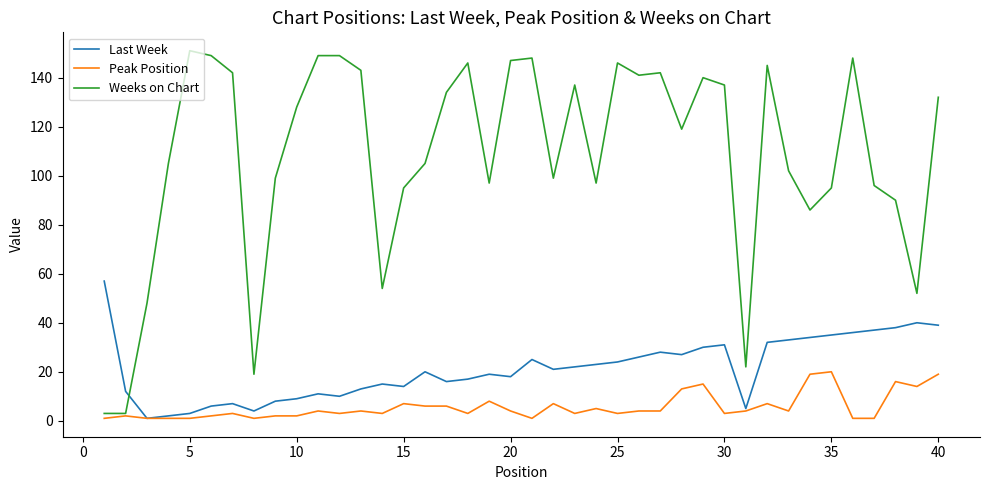

What is the lowest value of the Peak Position series?

1